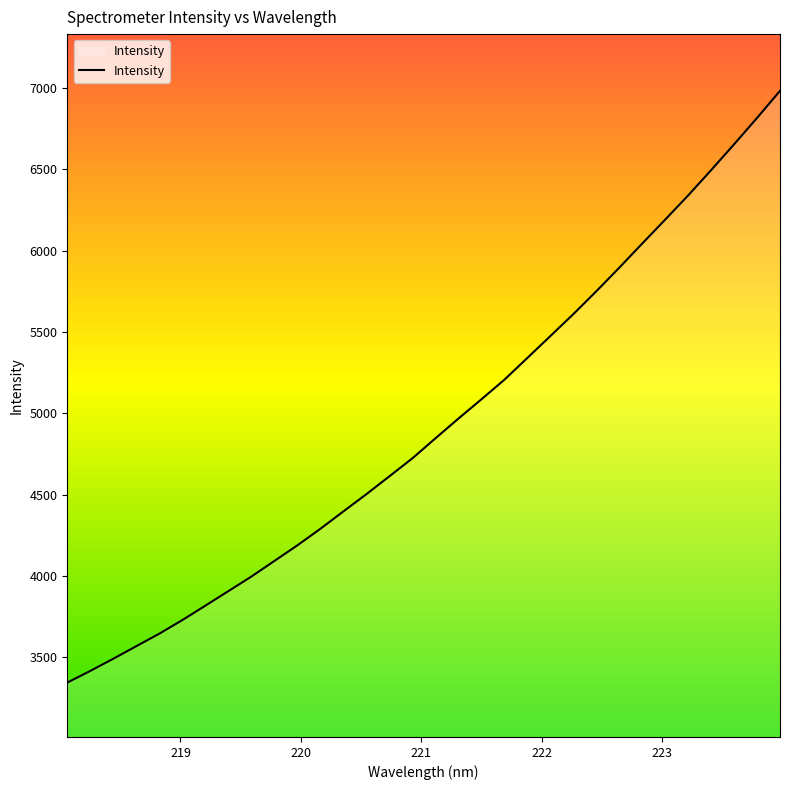

What is the difference between the maximum and minimum values?

3639.4